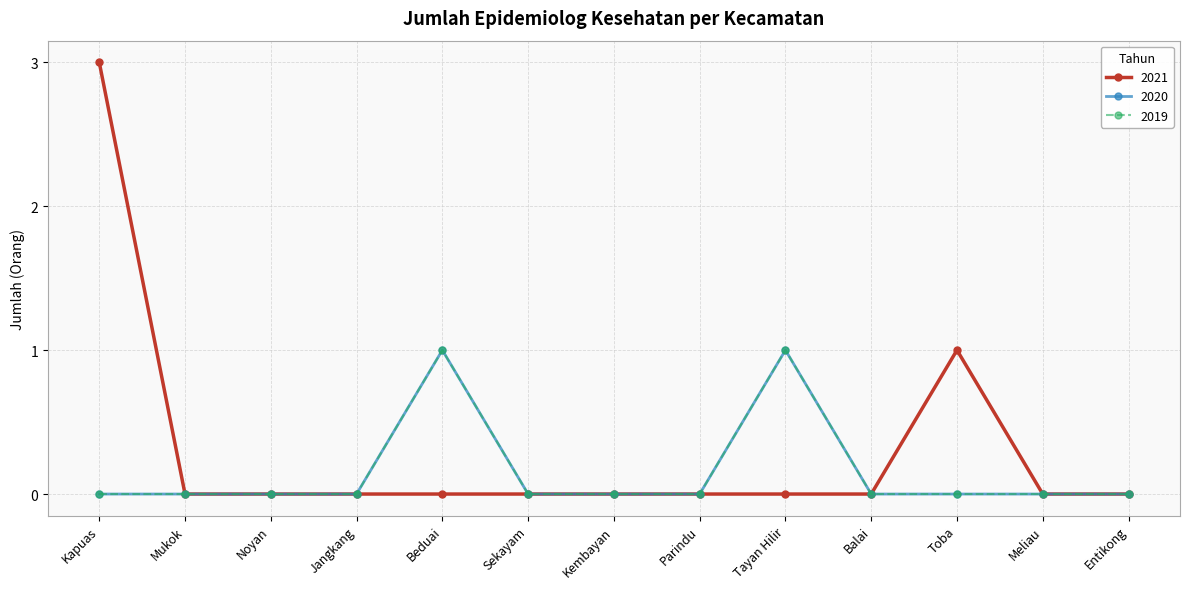

True or false: 2021 has a value of 2 at Balai.

False